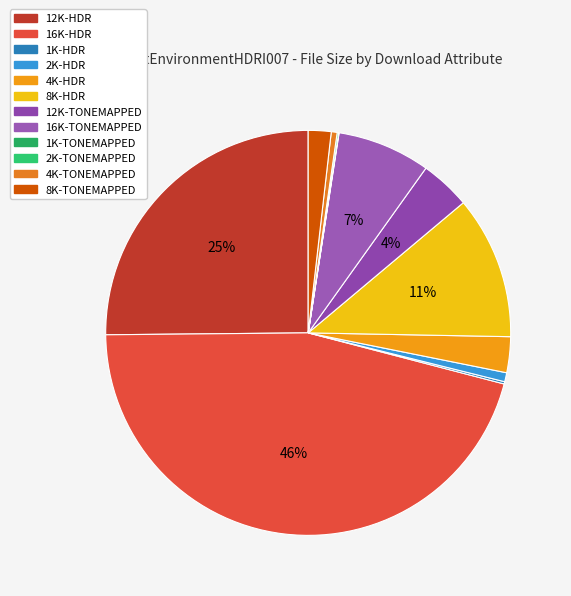

Which category has the smallest portion of the pie?

1K-TONEMAPPED